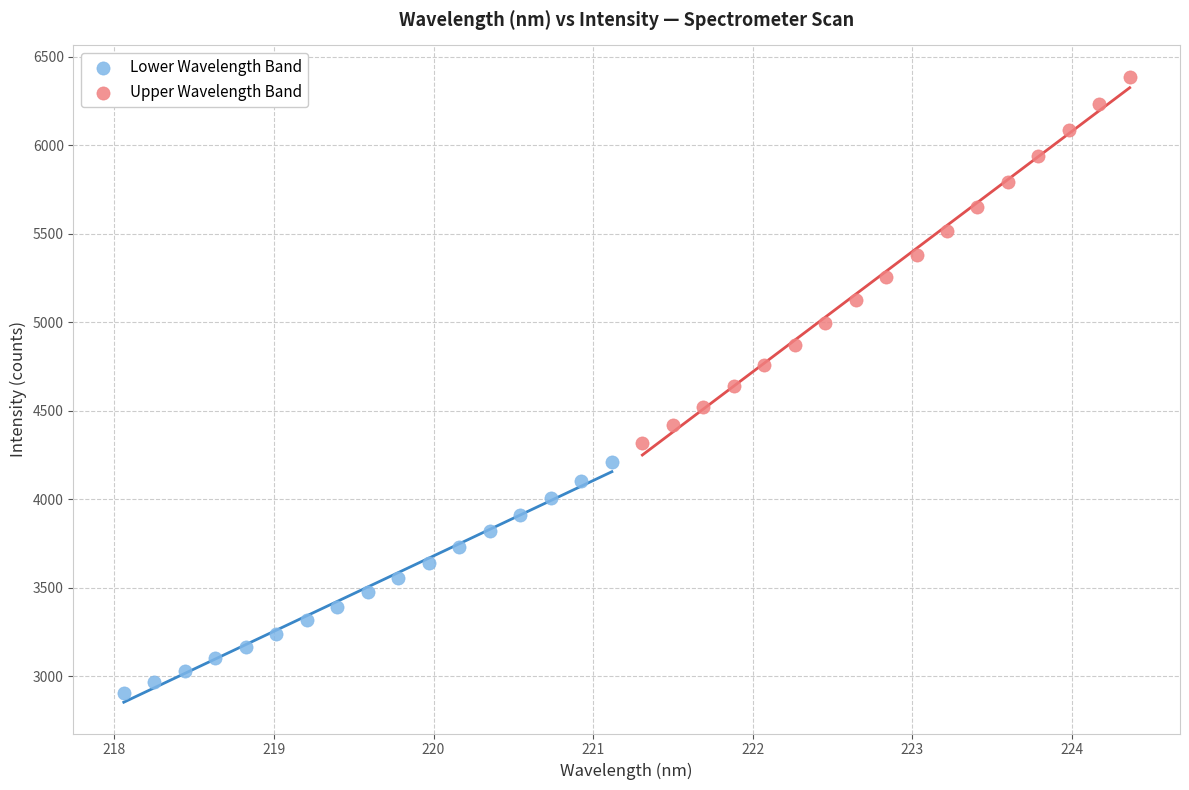

Which series contains the highest Y value?

Upper Wavelength Band